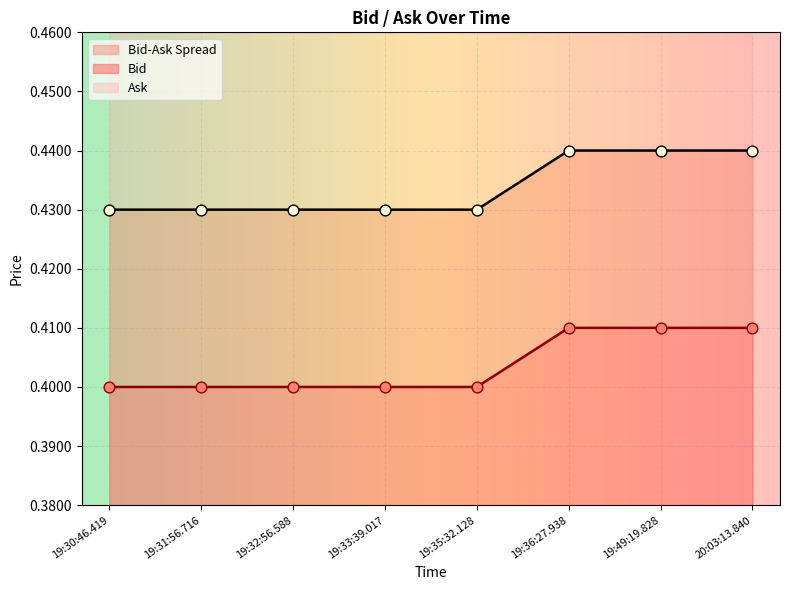

At how many categories does at least one series exceed 0?

8